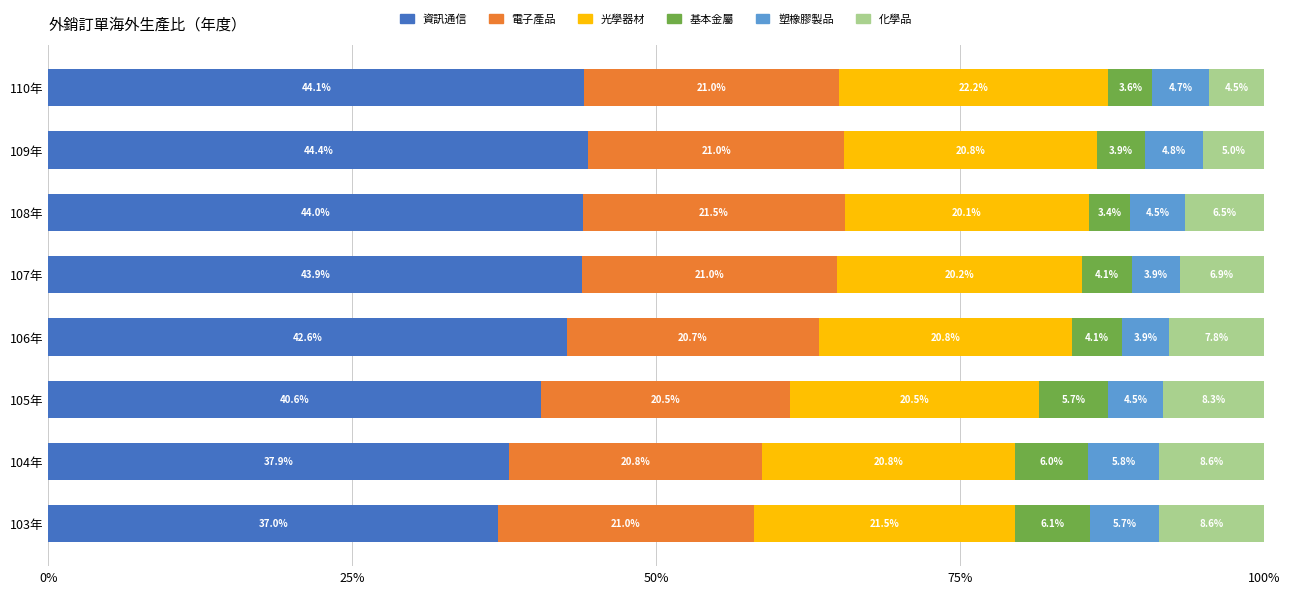

What is the highest value of the 資訊通信 series?

44.4